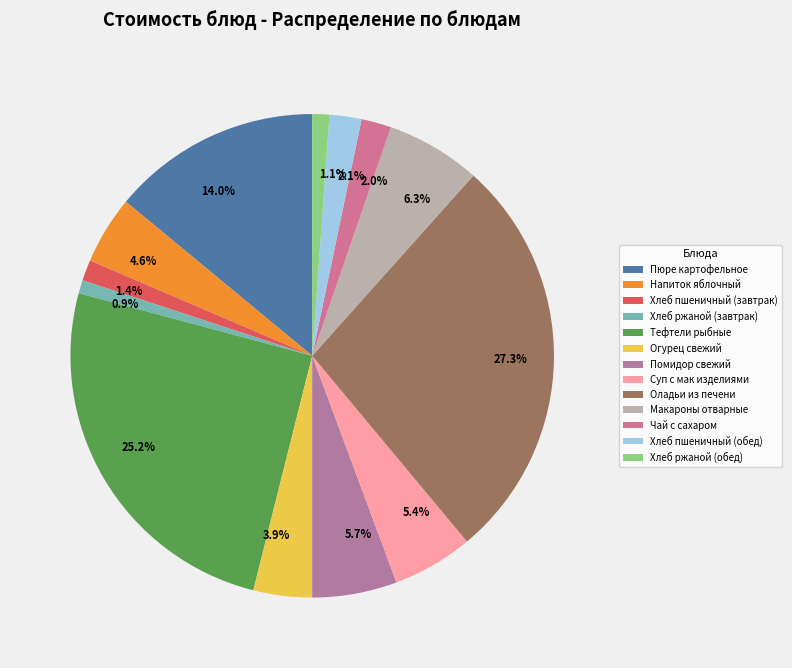

Which slice is the largest?

Оладьи из печени